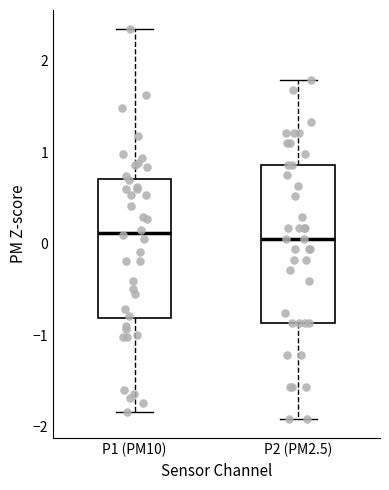

Where is the lower edge of the box for P1 (PM10) on the y-axis? The values are not printed on the chart, so give them approximately, as read against the axis.

-0.8